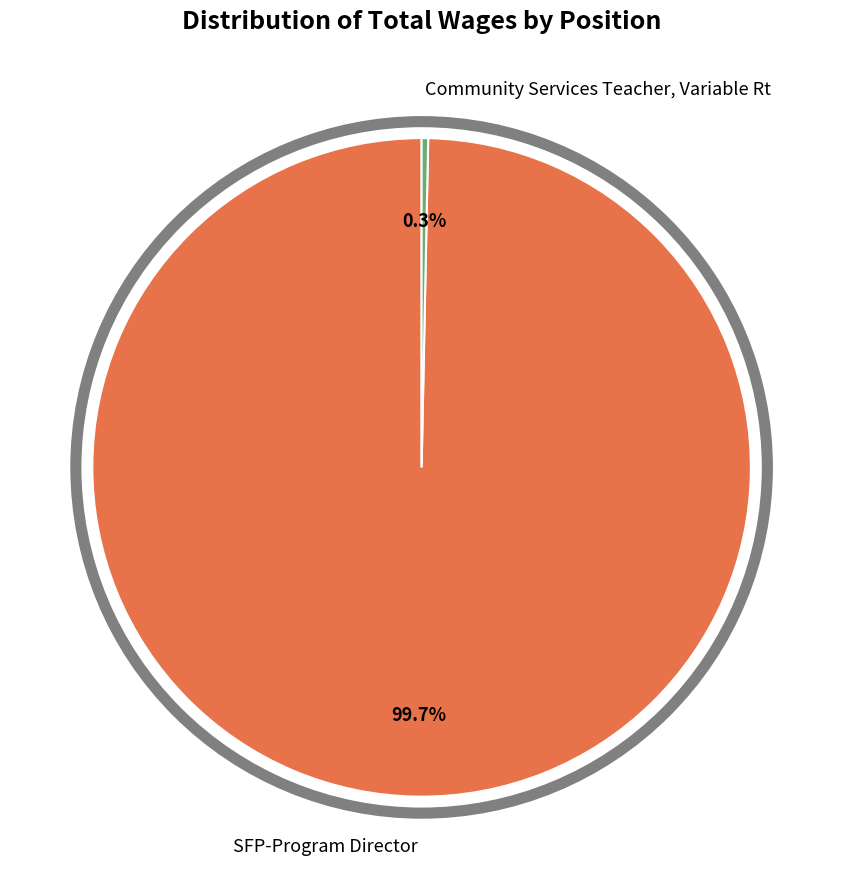

Between Community Services Teacher, Variable Rt and SFP-Program Director, which is larger?

SFP-Program Director